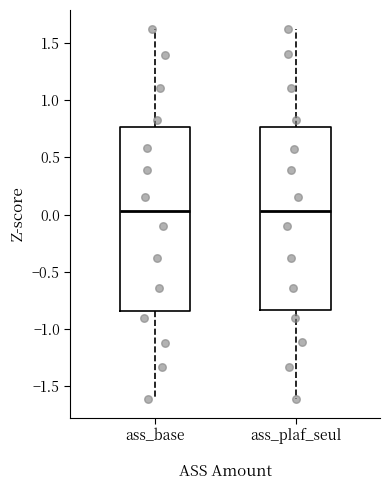

Reading left to right, read every box against the y-axis: the position of its median line, the range the box covers, and the ends of its whiskers. The values are not printed on the chart, so give them approximately, as read against the axis.

ass_base: median 0.05, box -0.85 to 0.75, whiskers -1.60 to 1.60
ass_plaf_seul: median 0.05, box -0.85 to 0.75, whiskers -1.60 to 1.60